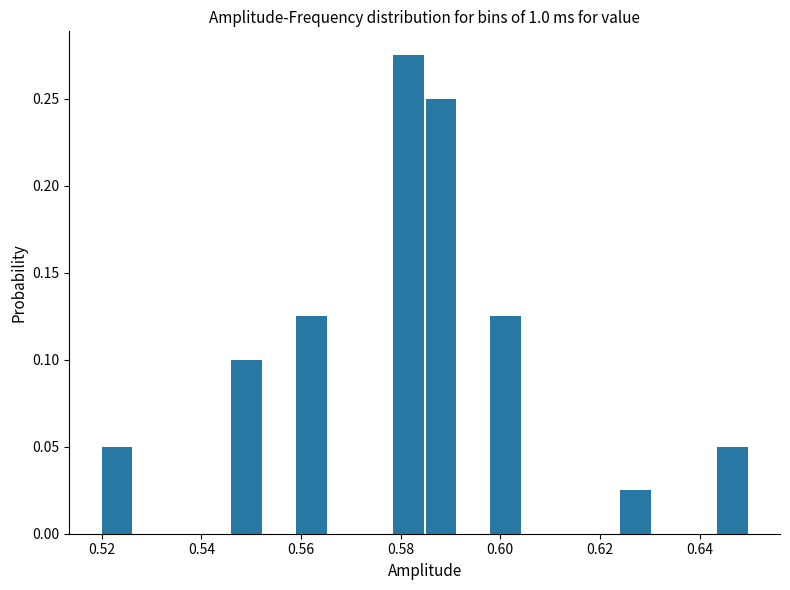

Around what value on the x-axis is the tallest bar? Give the approximate position of its centre, as read against the axis.

0.582